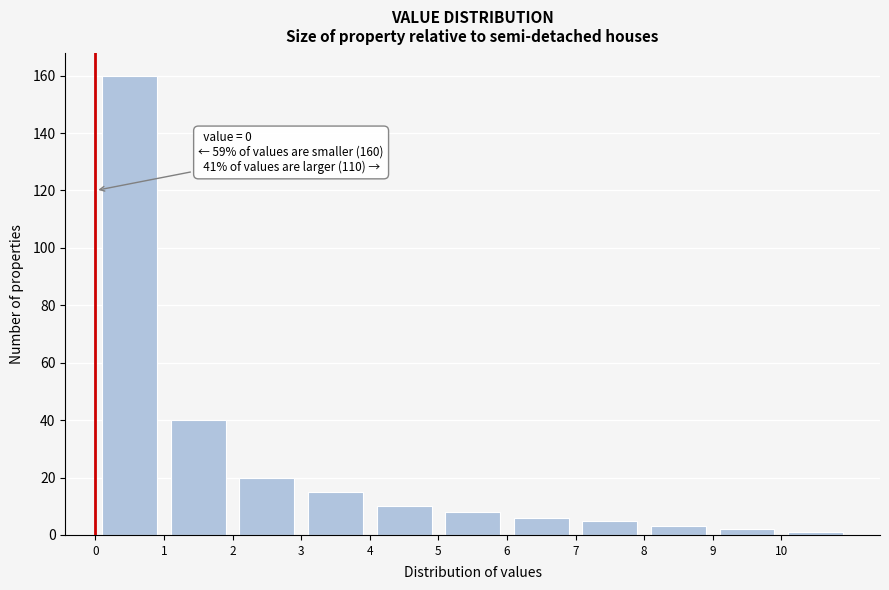

Which range on the x-axis has the tallest bar?

0 to 1